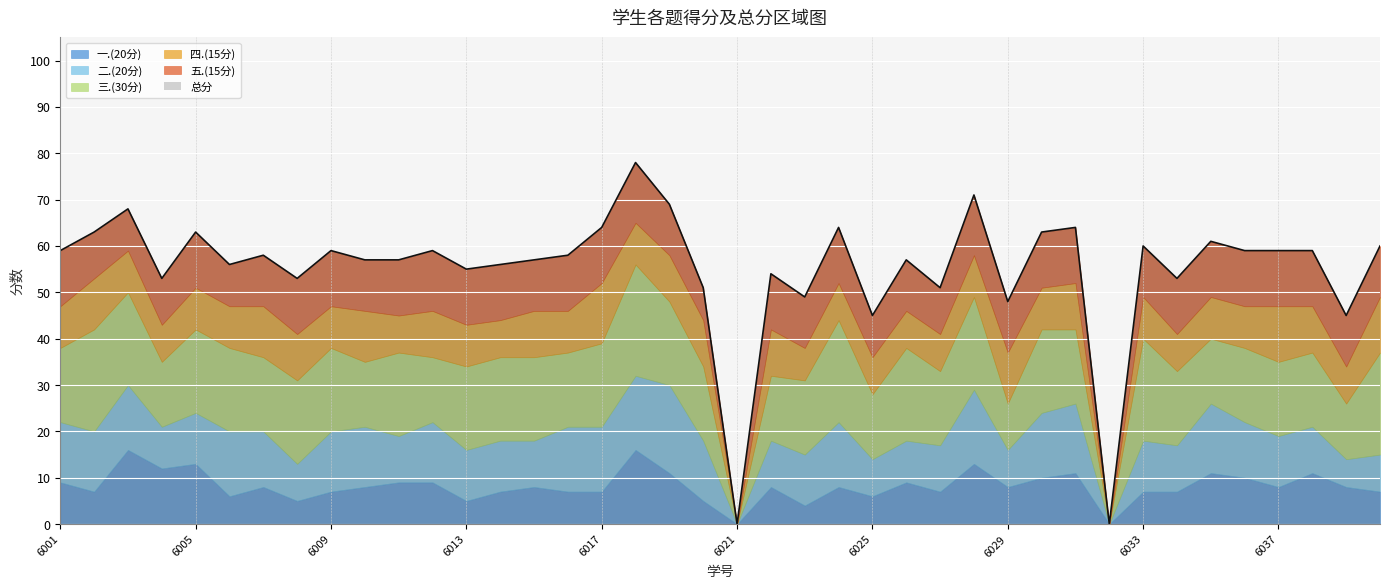

True or false: 总分 and 四.(15分) intersect in this chart.

False